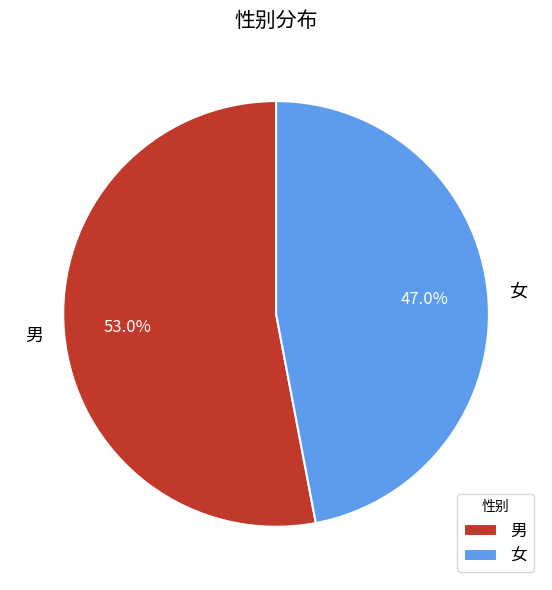

True or false: 男 accounts for 42% of the total.

False